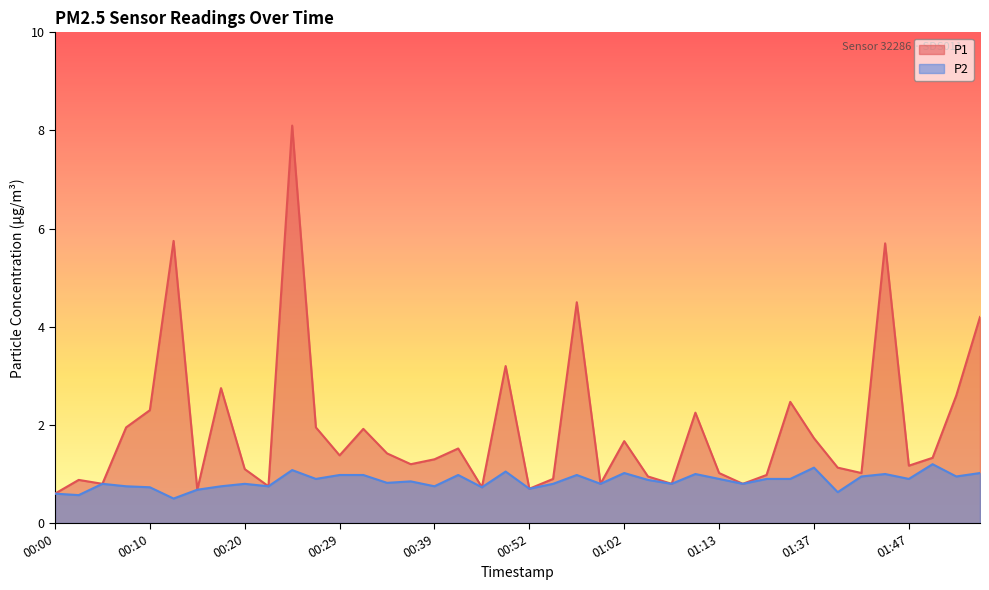

True or false: P2 and P1 cross at least once.

False